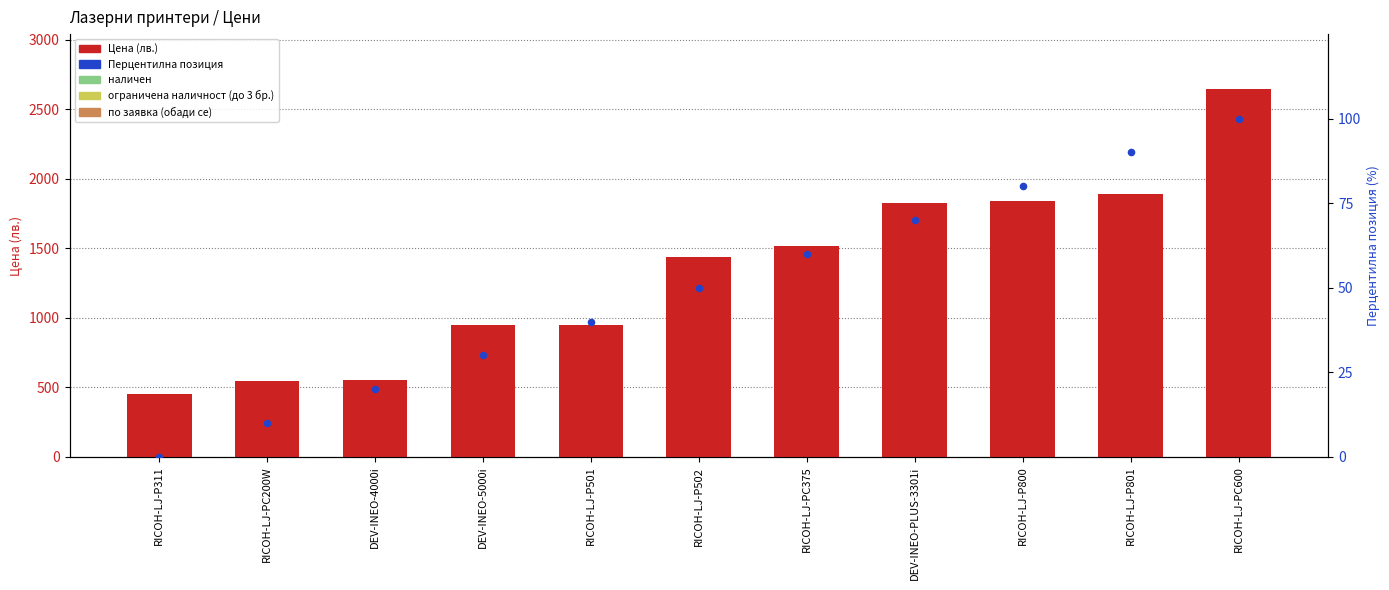

Which series has the widest spread of Y values?

Цена (лв.)